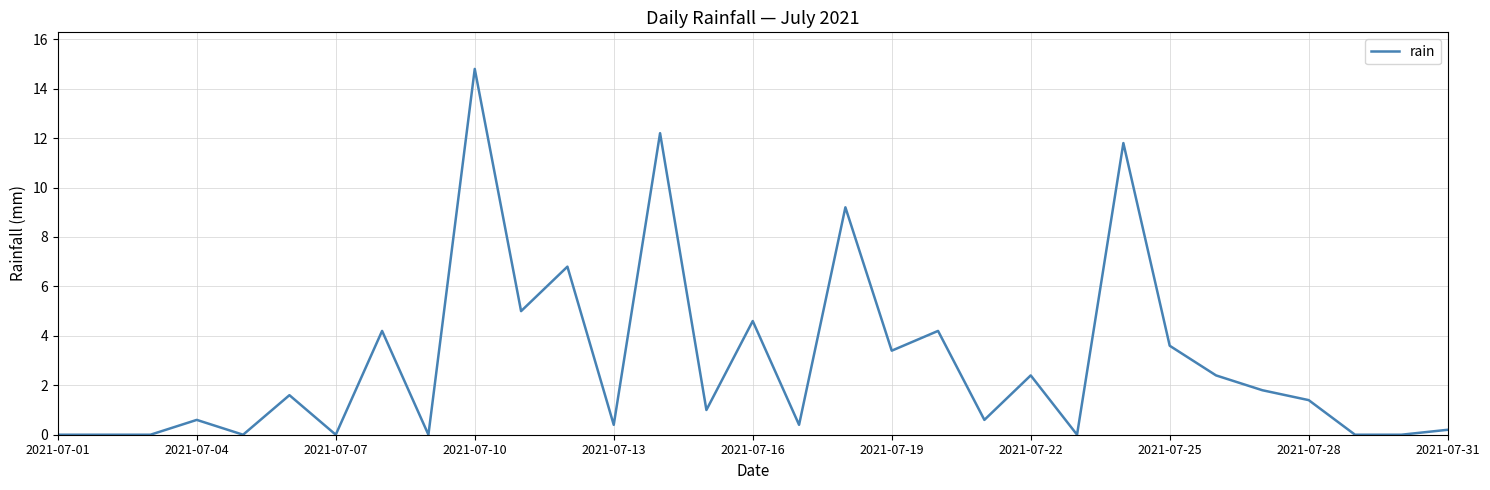

Reading left to right, list all the values displayed in this chart.

0.0	0.0	0.0	0.6	0.0	1.6	0.0	4.2	0.0	14.8	5.0	6.8	0.4	12.2	1.0	4.6	0.4	9.2	3.4	4.2	0.6	2.4	0.0	11.8	3.6	2.4	1.8	1.4	0.0	0.0	0.2